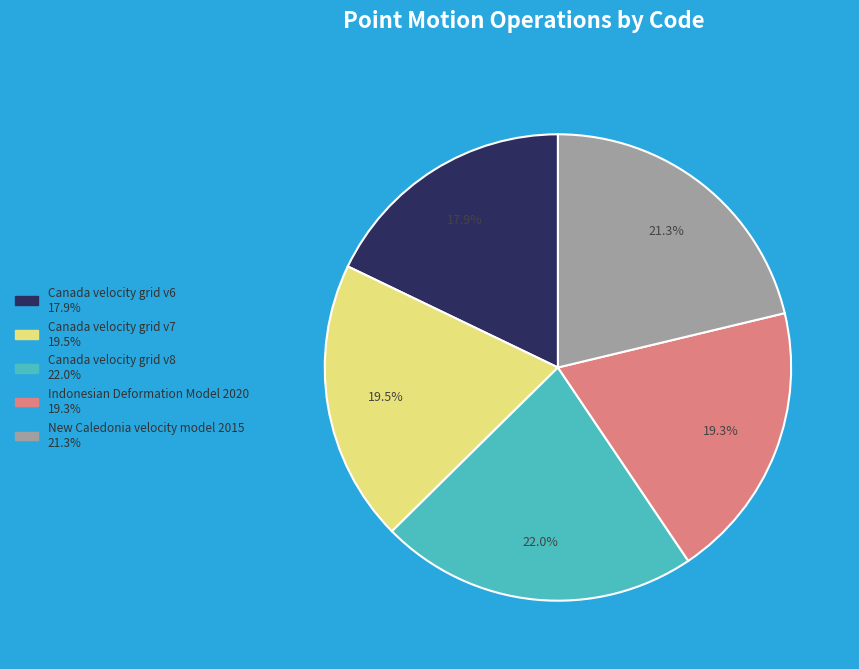

Which slice is the largest?

Canada velocity grid v8